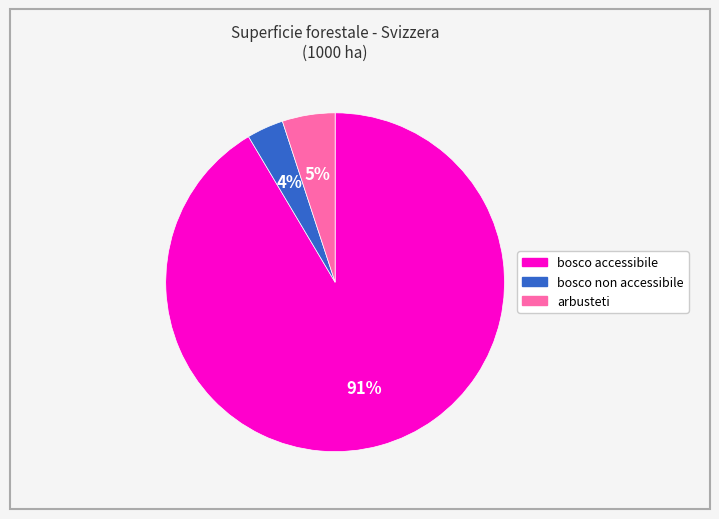

To the nearest percent, what is the average slice percentage?

33%